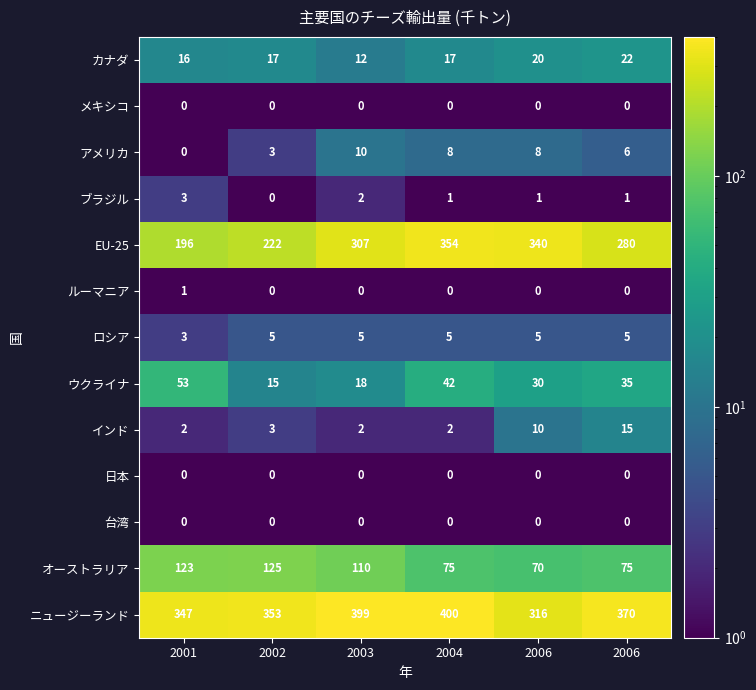

Count the number of data series in this chart.

13